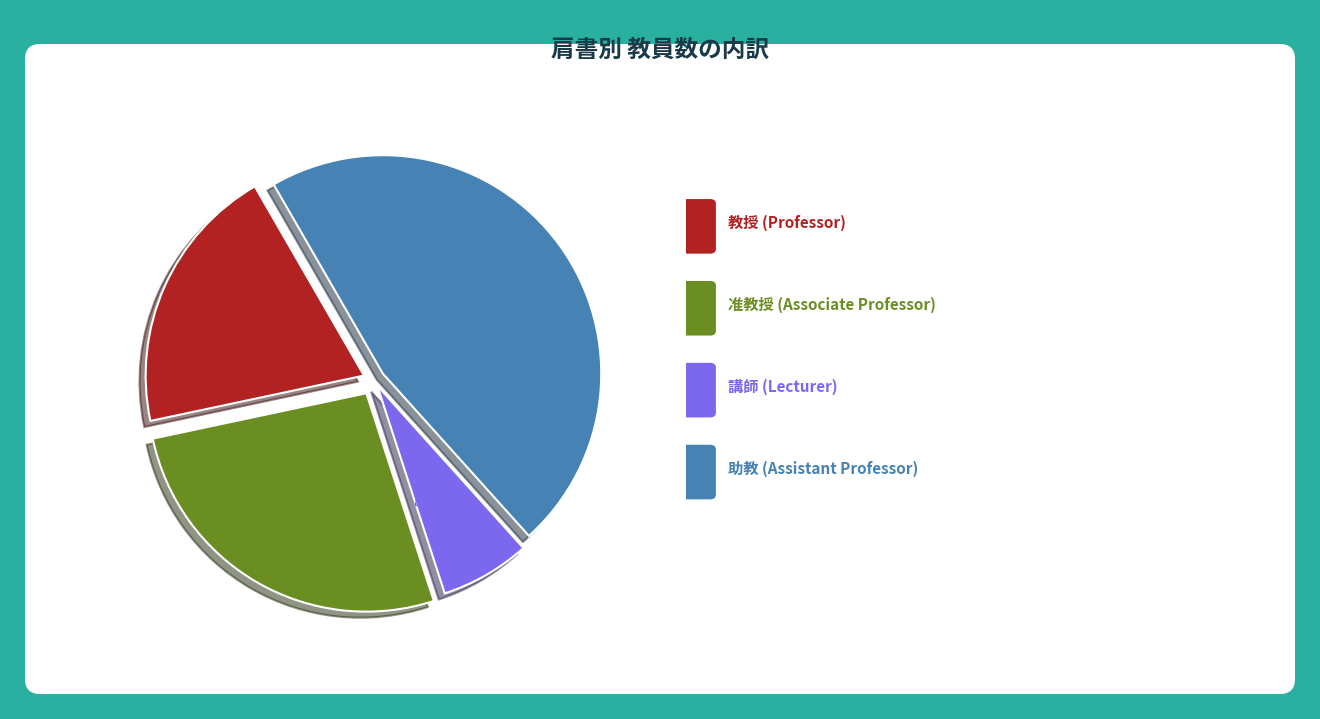

To the nearest percent, what is the average slice percentage?

25%